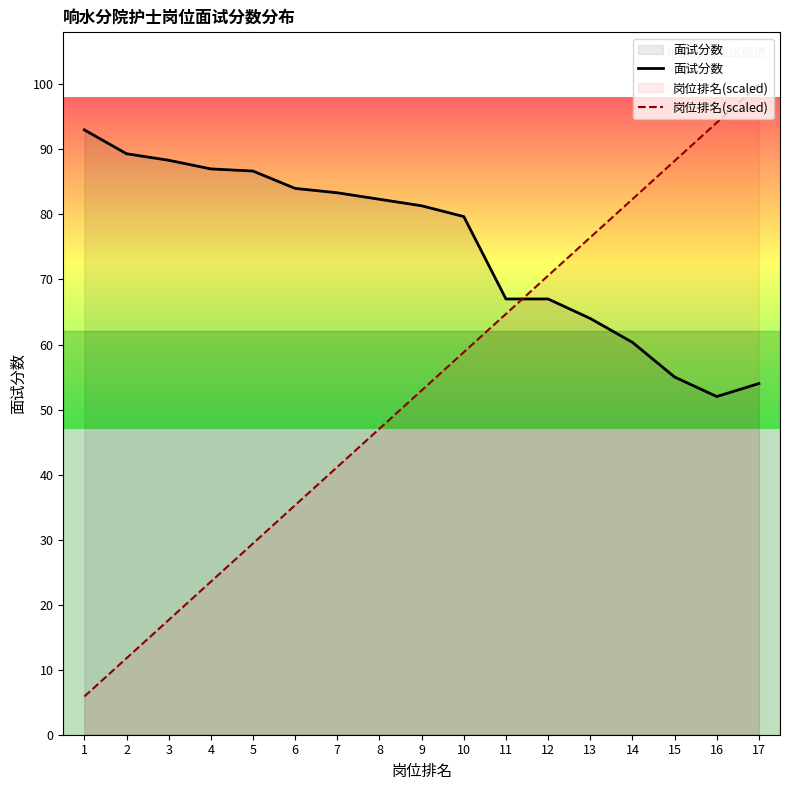

What is the total value across all series at 16?

146.1